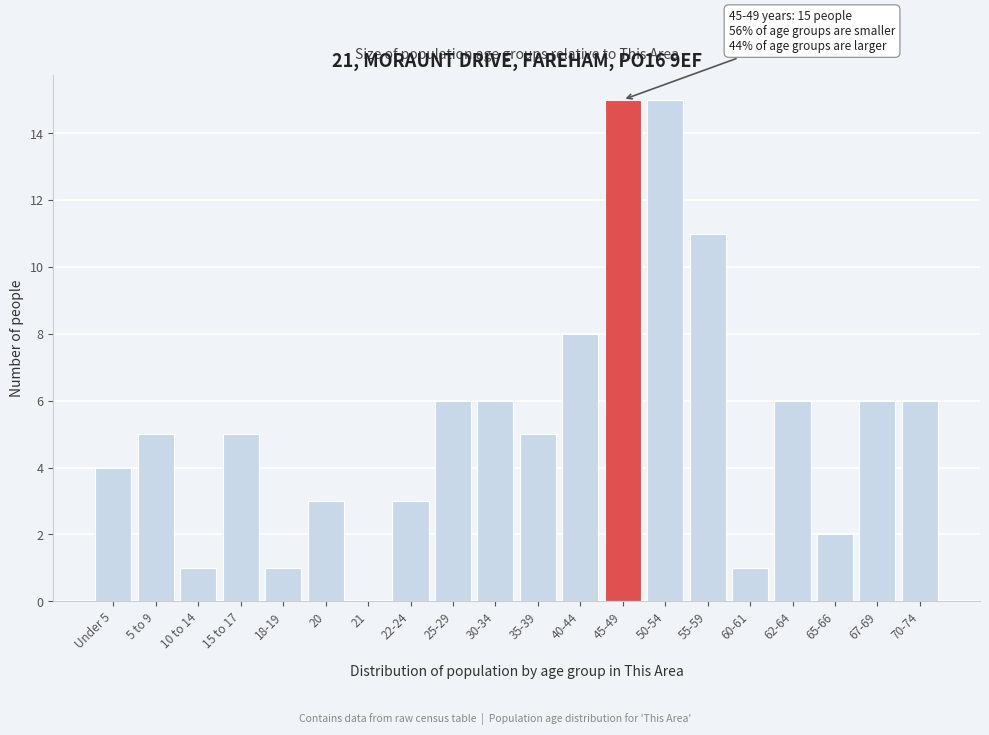

Reading right to left, extract all data points from this chart.

70-74=6	67-69=6	65-66=2	62-64=6	60-61=1	55-59=11	50-54=15	45-49=15	40-44=8	35-39=5	30-34=6	25-29=6	22-24=3	21=0	20=3	18-19=1	15 to 17=5	10 to 14=1	5 to 9=5	Under 5=4